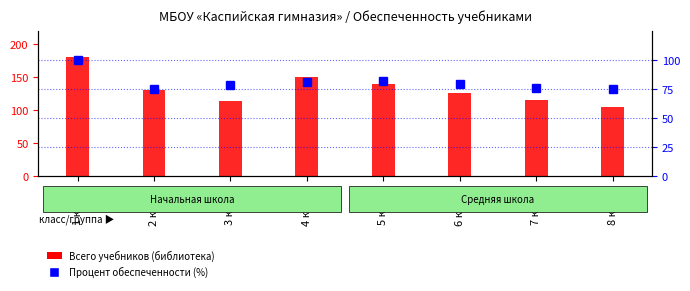

Rank the series at 3 класс from highest to lowest value.

Всего учебников (библиотека), Процент обеспеченности (%)